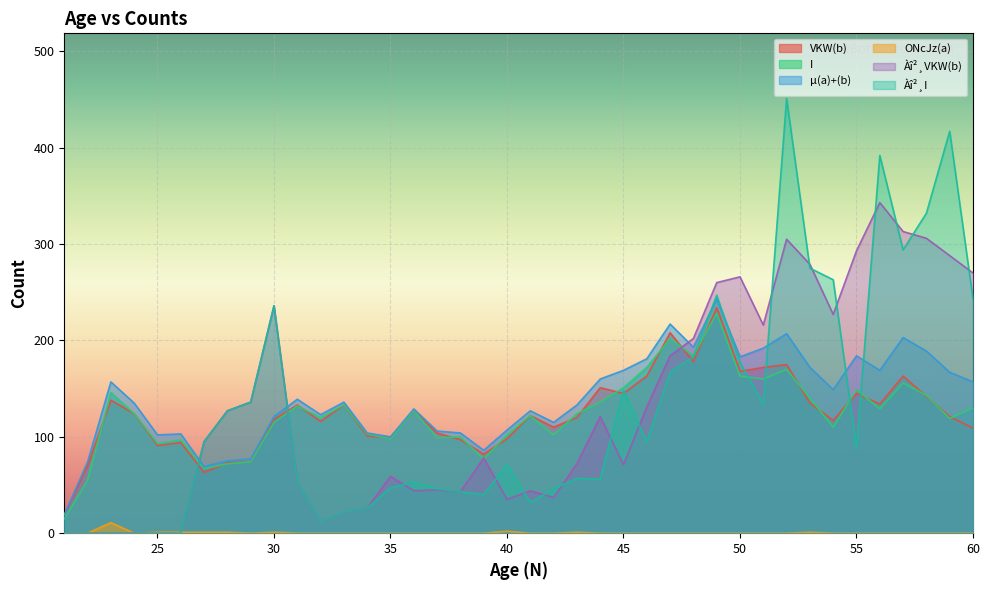

Reading right to left, what are all the values shown in this chart?

VKW(b): 60=109	59=121	58=142	57=163	56=134	55=145	54=117	53=135	52=175	51=172	50=168	49=234	48=178	47=208	46=163	45=145	44=151	43=120	42=110	41=122	40=98	39=82	38=97	37=104	36=127	35=99	34=101	33=133	32=116	31=133	30=118	29=74	28=73	27=63	26=94	25=91	24=124	23=138	22=70	21=19
I: 60=130	59=119	58=143	57=156	56=129	55=149	54=110	53=140	52=170	51=160	50=163	49=228	48=184	47=202	46=172	45=151	44=136	43=124	42=102	41=122	40=102	39=77	38=100	37=99	36=127	35=98	34=103	33=133	32=120	31=132	30=115	29=74	28=72	27=67	26=97	25=93	24=124	23=146	22=55	21=15
µ(a)+(b): 60=157	59=167	58=189	57=203	56=169	55=184	54=149	53=172	52=207	51=192	50=183	49=243	48=193	47=217	46=181	45=169	44=160	43=133	42=115	41=127	40=107	39=86	38=104	37=106	36=129	35=100	34=104	33=136	32=123	31=139	30=121	29=77	28=75	27=69	26=103	25=102	24=135	23=157	22=74	21=19
ONcJz(a): 60=0	59=0	58=0	57=0	56=0	55=0	54=0	53=1	52=0	51=0	50=0	49=0	48=0	47=0	46=0	45=0	44=0	43=1	42=0	41=0	40=2	39=0	38=0	37=0	36=0	35=0	34=0	33=0	32=0	31=0	30=1	29=0	28=1	27=1	26=1	25=1	24=0	23=11	22=0	21=0
Àî²¸VKW(b): 60=270	59=288	58=306	57=313	56=343	55=293	54=227	53=279	52=305	51=216	50=266	49=260	48=202	47=184	46=131	45=71	44=121	43=72	42=37	41=44	40=35	39=78	38=43	37=45	36=44	35=59	34=26	33=22	32=12	31=53	30=236	29=136	28=127	27=95	26=0	25=0	24=0	23=0	22=0	21=0
Àî²¸I: 60=243	59=417	58=332	57=294	56=392	55=88	54=263	53=275	52=451	51=134	50=177	49=247	48=183	47=167	46=95	45=148	44=56	43=57	42=46	41=32	40=71	39=40	38=43	37=46	36=53	35=47	34=26	33=22	32=12	31=53	30=236	29=136	28=127	27=95	26=0	25=0	24=0	23=0	22=0	21=0